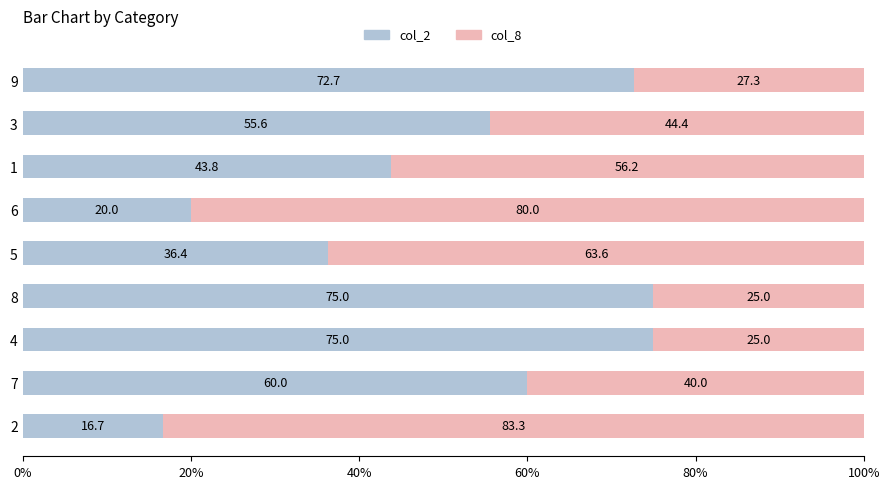

The col_2 series shows 72.7 at 9. True or false?

True